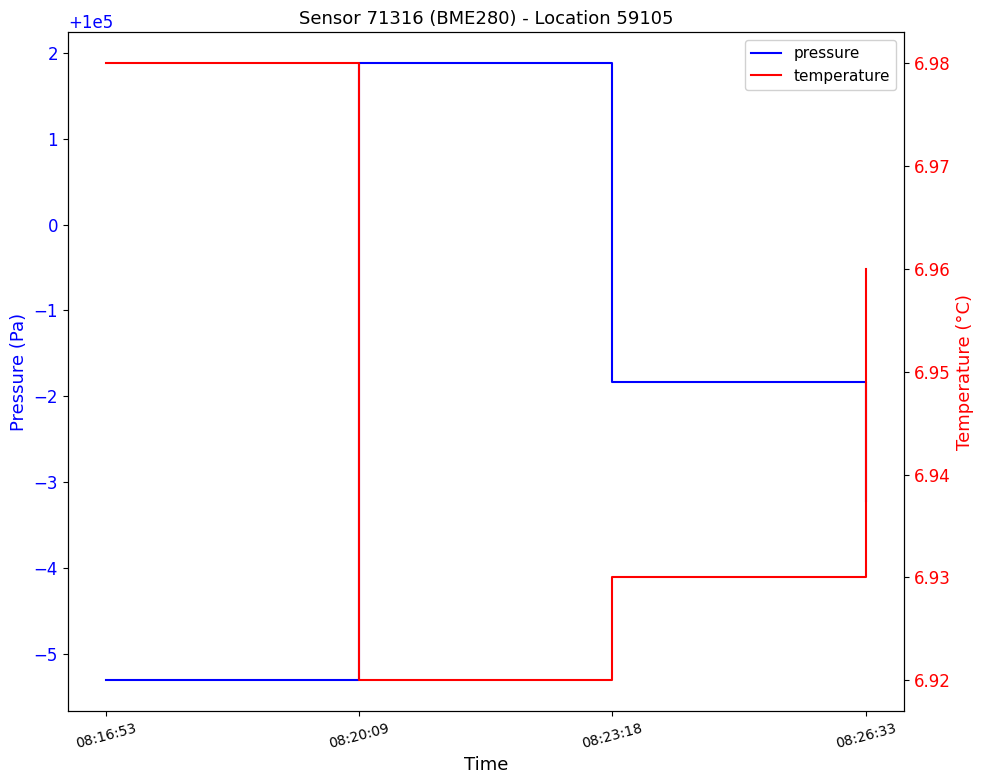

True or false: pressure and temperature intersect in this chart.

False